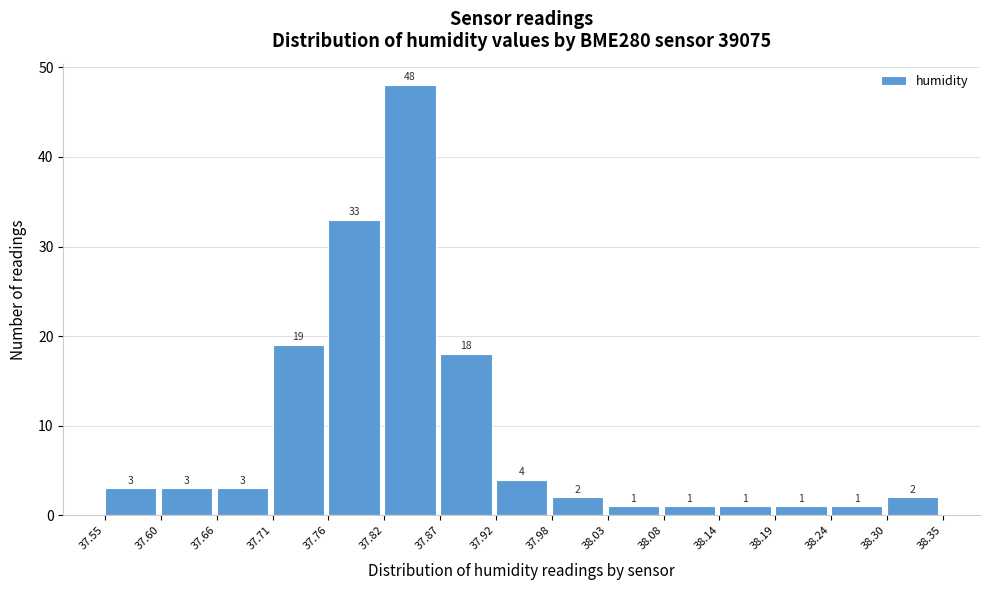

Reading left to right, list every bar in this chart as the range it spans on the x-axis followed by its height.

37.55 to 37.60: 3
37.60 to 37.66: 3
37.66 to 37.71: 3
37.71 to 37.76: 19
37.76 to 37.82: 33
37.82 to 37.87: 48
37.87 to 37.92: 18
37.92 to 37.98: 4
37.98 to 38.03: 2
38.03 to 38.08: 1
38.08 to 38.14: 1
38.14 to 38.19: 1
38.19 to 38.24: 1
38.24 to 38.30: 1
38.30 to 38.35: 2